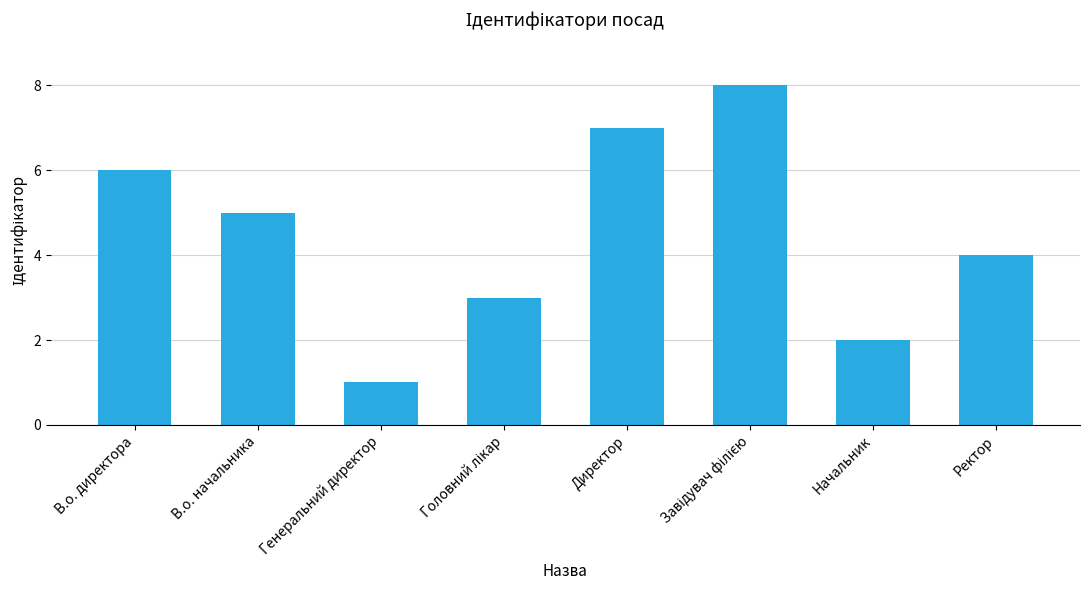

Reading left to right, transcribe all the data shown in this chart.

6	5	1	3	7	8	2	4